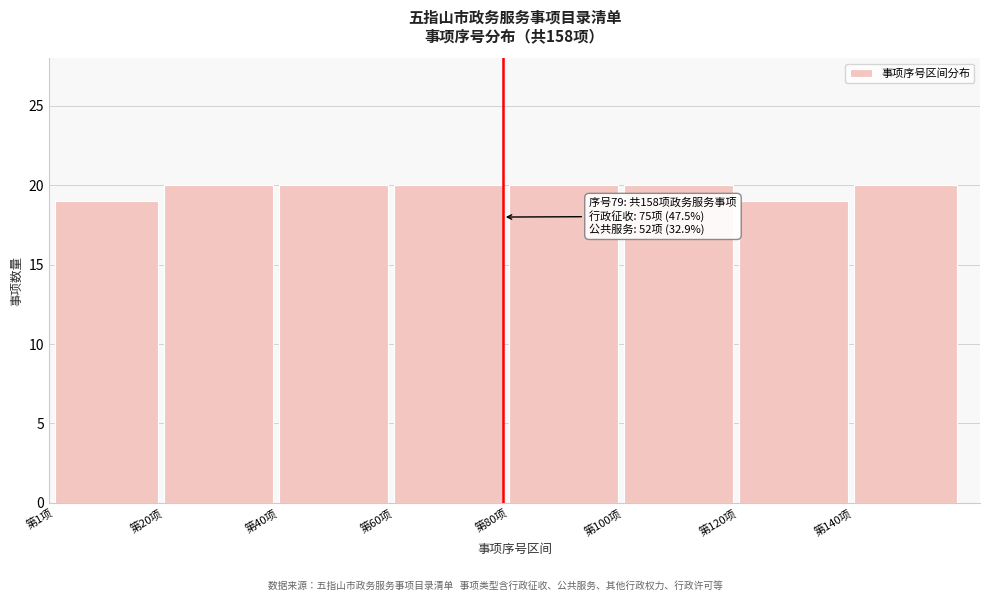

Reading left to right, what are all the values shown in this chart?

19	20	20	20	20	20	19	20